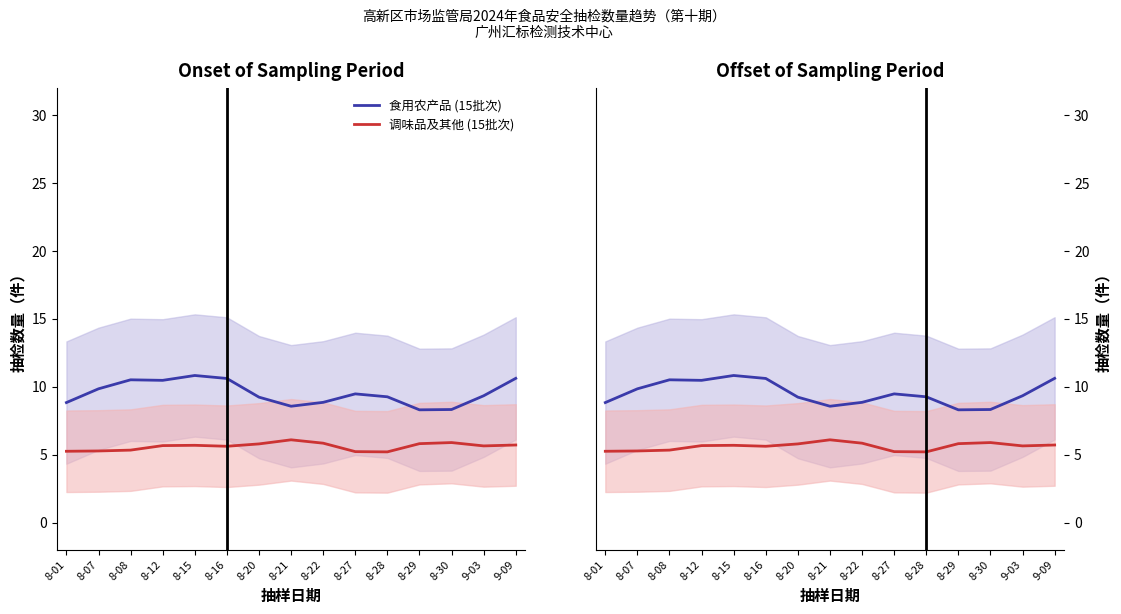

True or false: 调味品及其他 (15批次) and 食用农产品 (15批次) intersect in this chart.

False